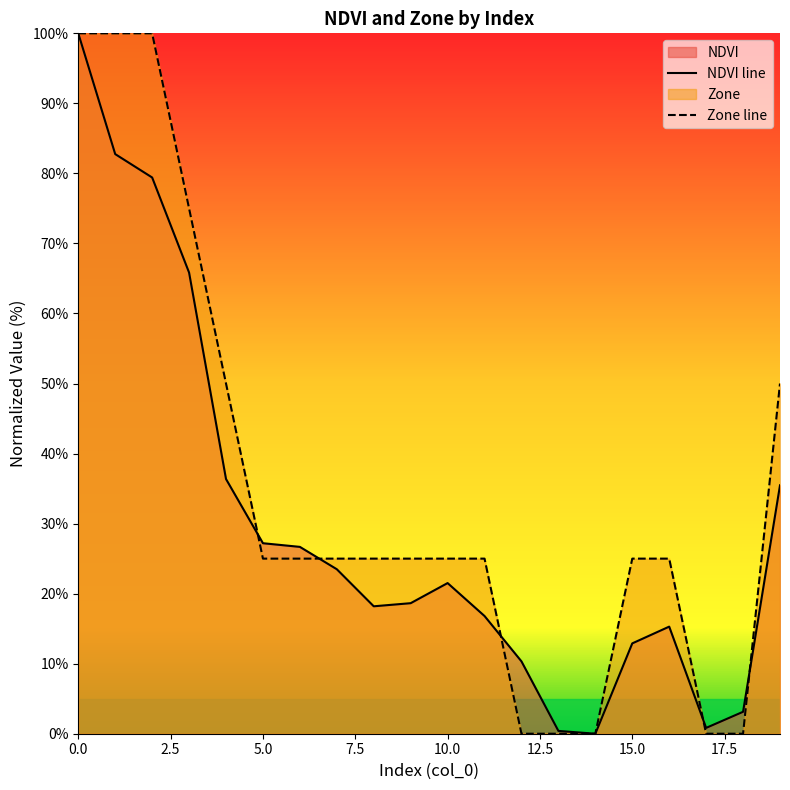

Reading left to right, extract all data points from this chart.

NDVI line: 100.0	82.8	79.4	65.8	36.4	27.2	26.7	23.5	18.2	18.6	21.5	16.8	10.3	0.4	0.0	12.9	15.3	0.8	3.1	35.5
Zone line: 100.0	100.0	100.0	75.0	50.0	25.0	25.0	25.0	25.0	25.0	25.0	25.0	0.0	0.0	0.0	25.0	25.0	0.0	0.0	50.0